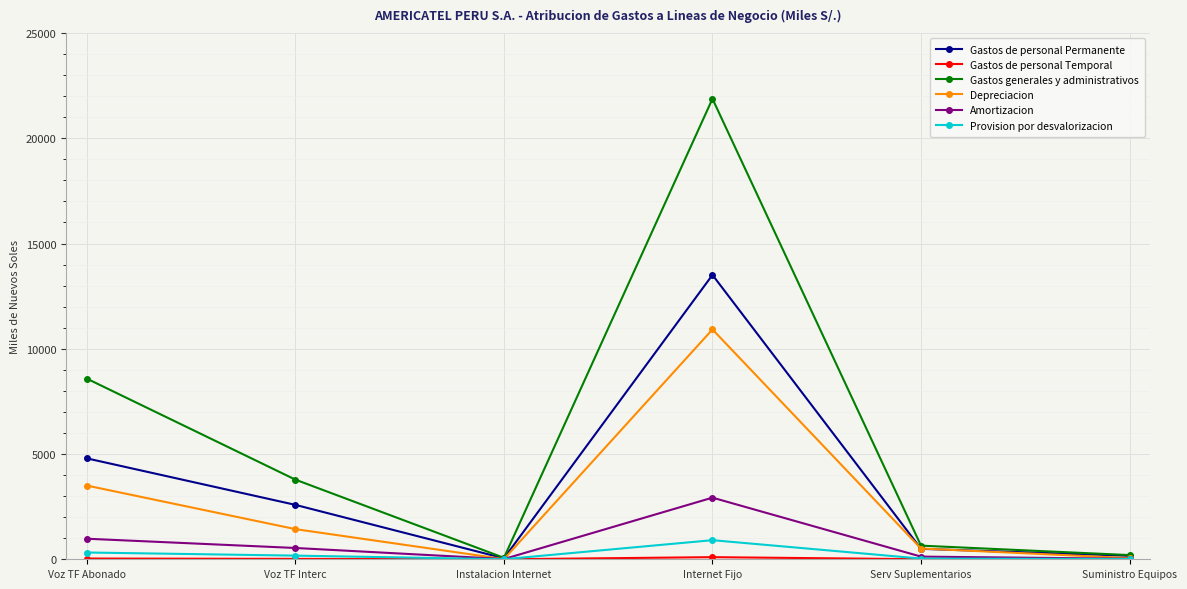

Is the value of Depreciacion at Suministro Equipos greater than the value of Amortizacion at Voz TF Abonado?

No